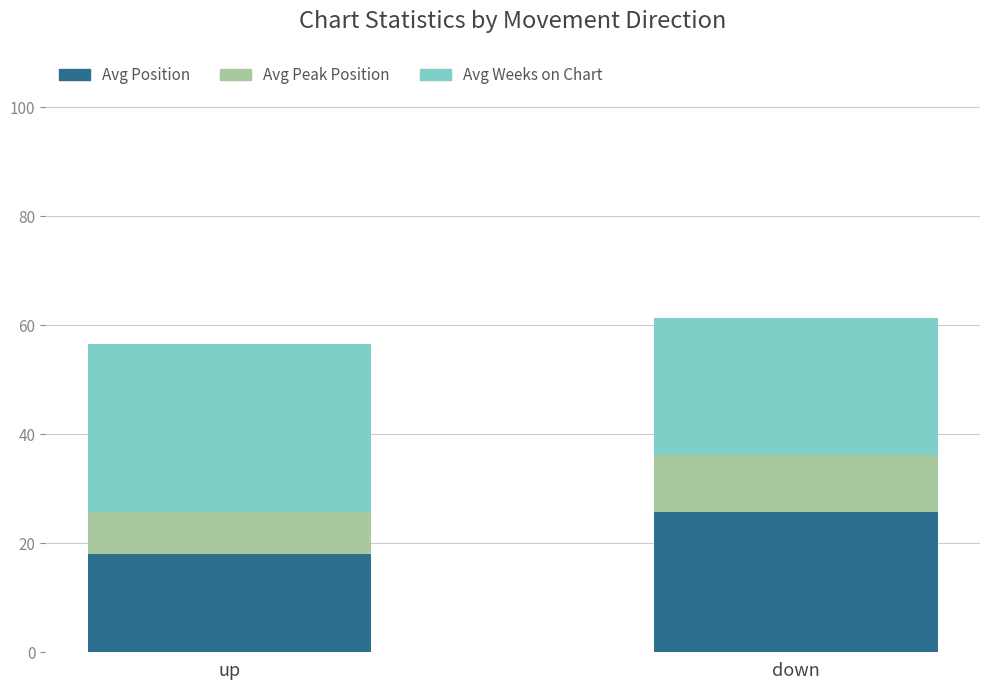

Read the Avg Position value at up.

18.0